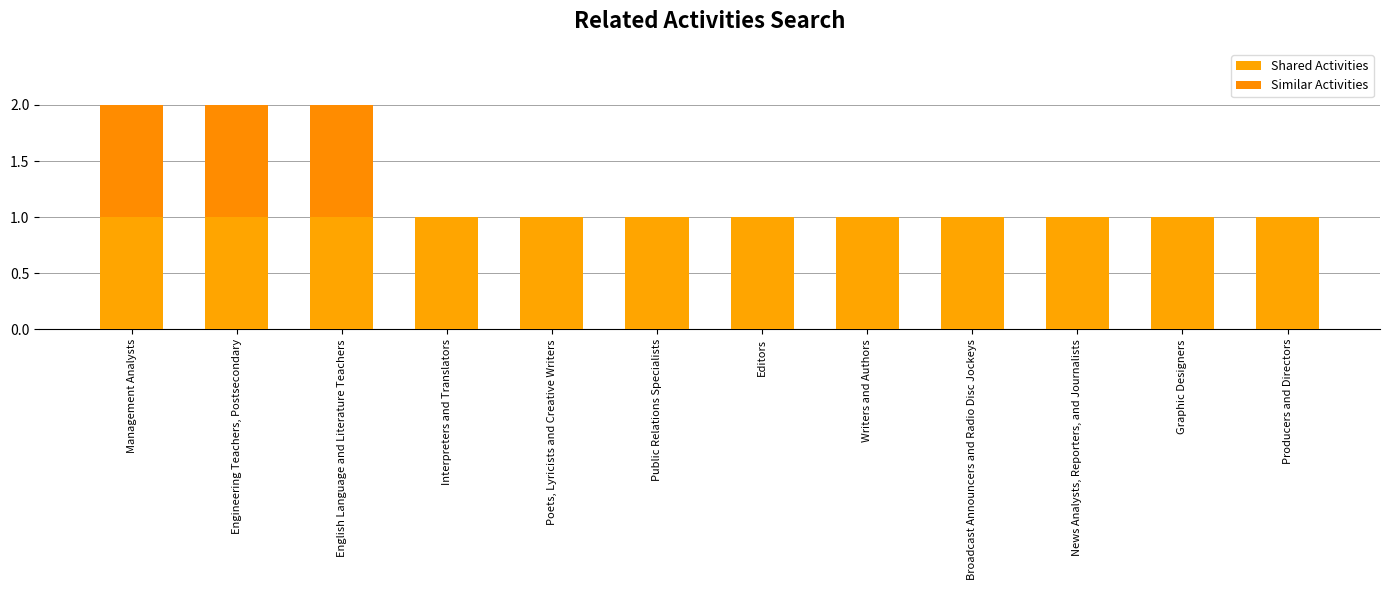

Are the bars horizontal?

No